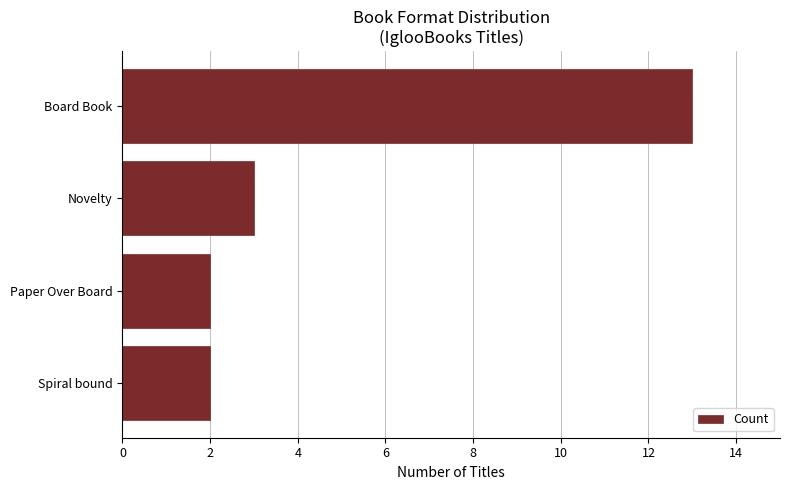

What is the difference between the values at Board Book and Novelty?

10